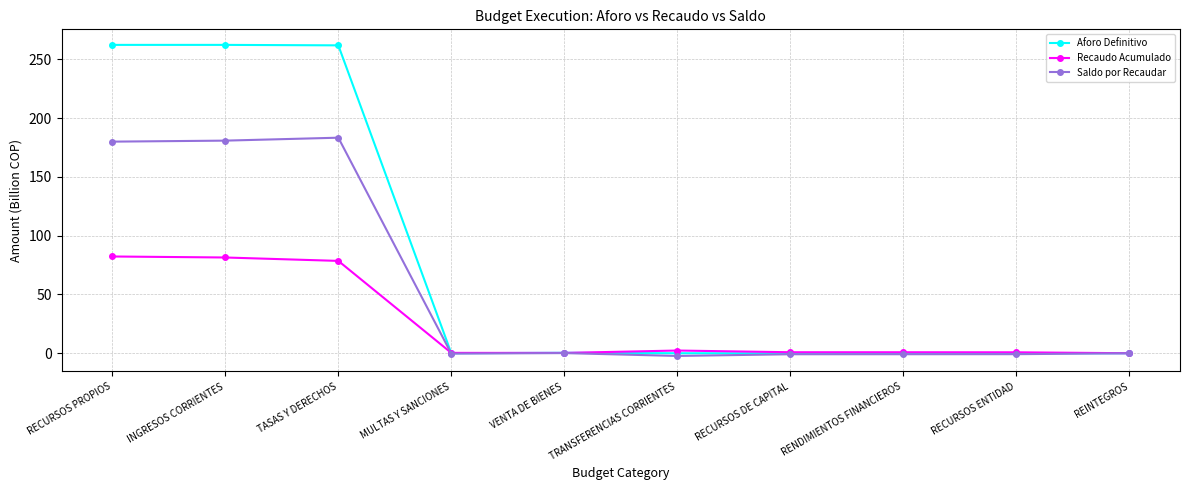

Is it true that Saldo por Recaudar equals 268.8 at RECURSOS PROPIOS?

False